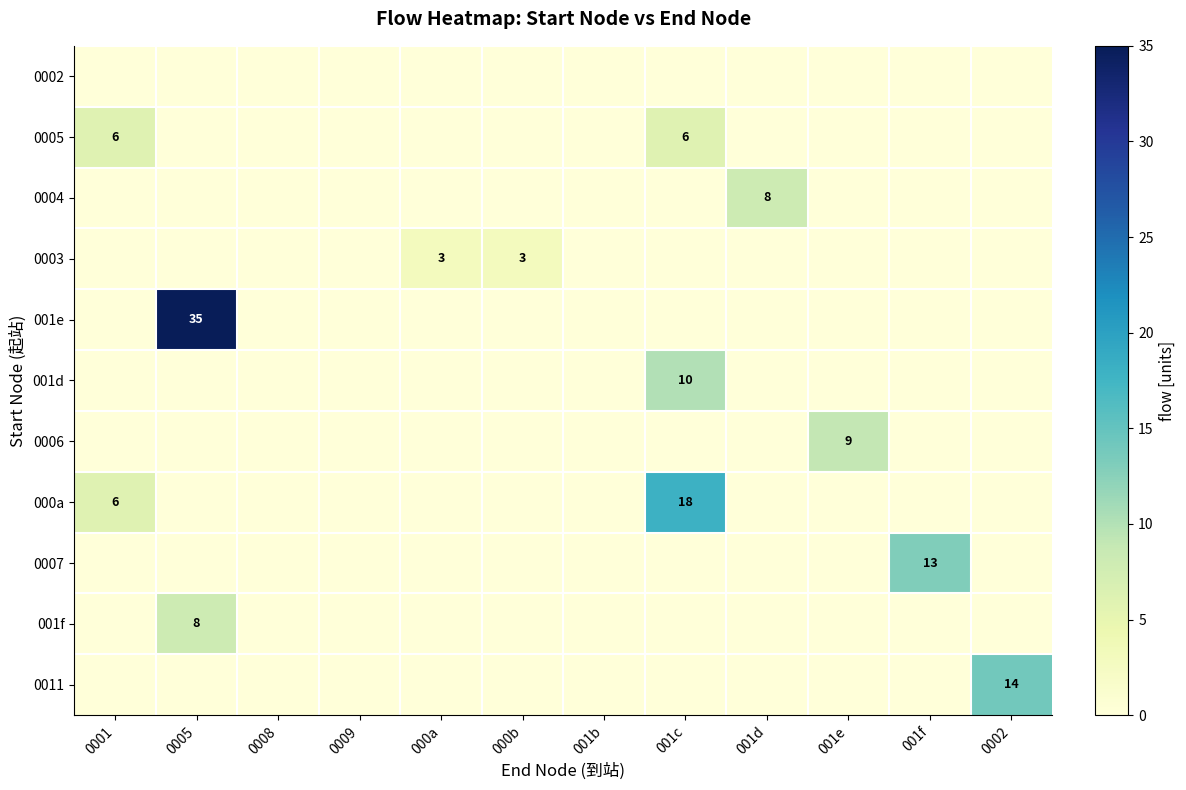

The value of 0005 at 0001 is 3. True or false?

False